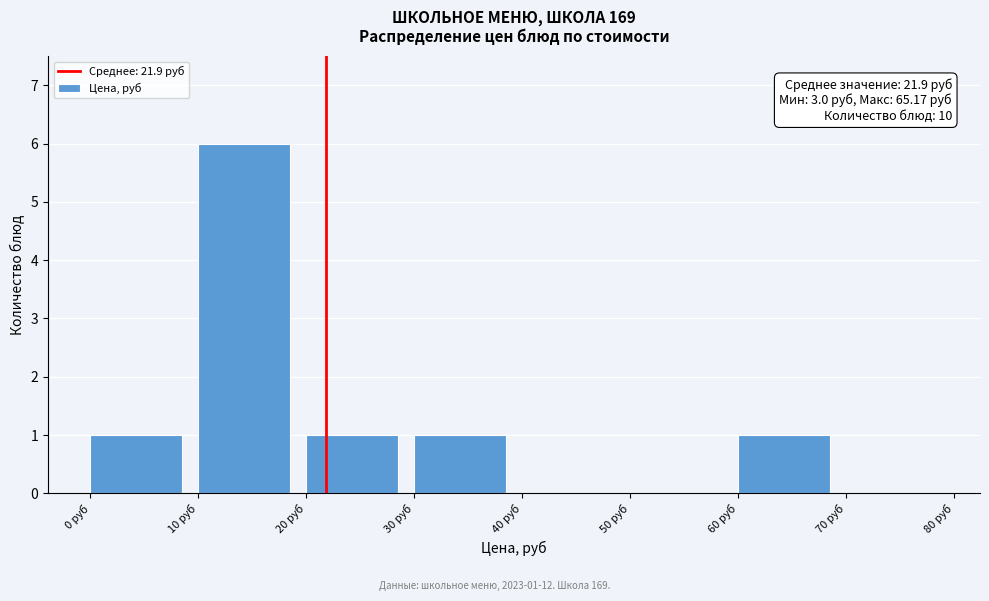

Over which range of the x-axis is the bar tallest?

10 to 20